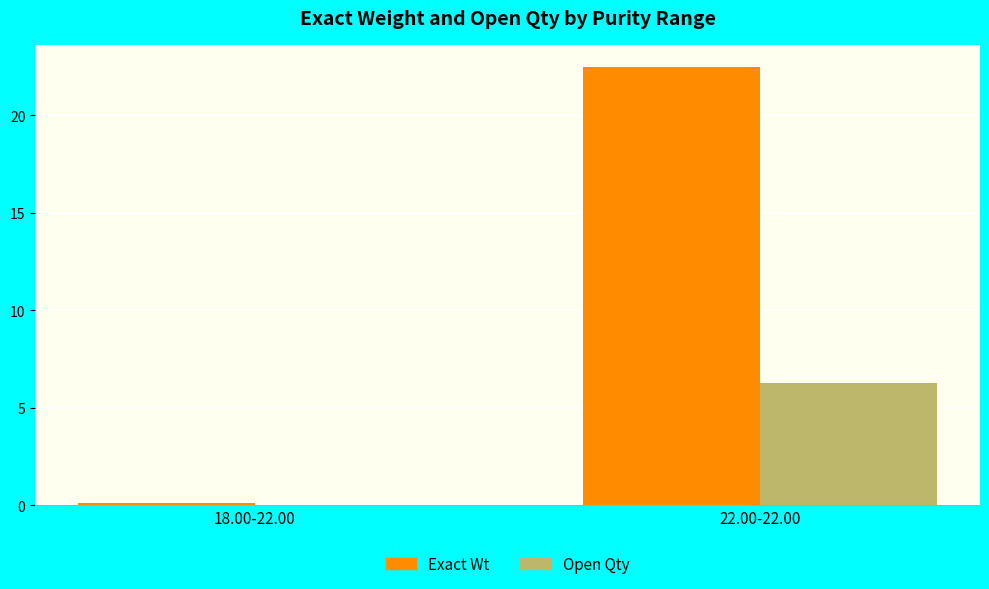

What is the spread (max minus min) of values at 22.00-22.00?

16.2